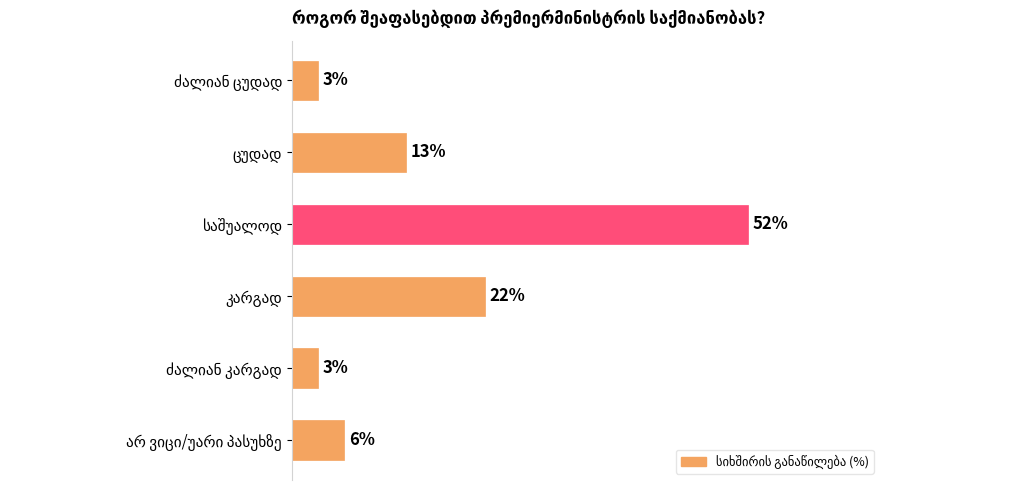

Does the chart contain any negative values?

No